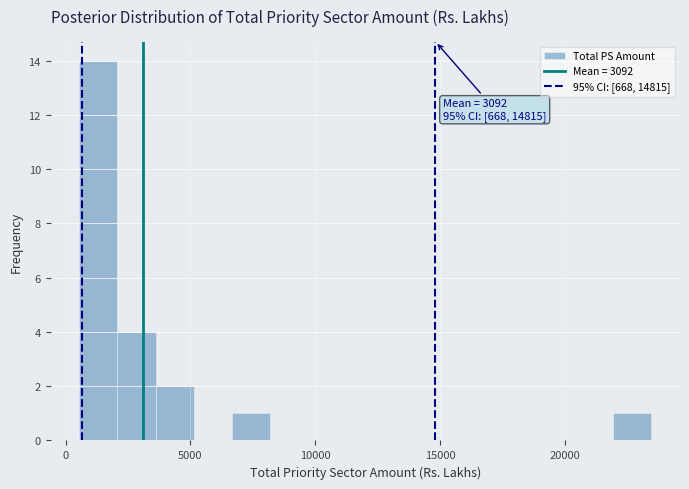

Around what value on the x-axis is the tallest bar? Give the approximate position of its centre, as read against the axis.

1500